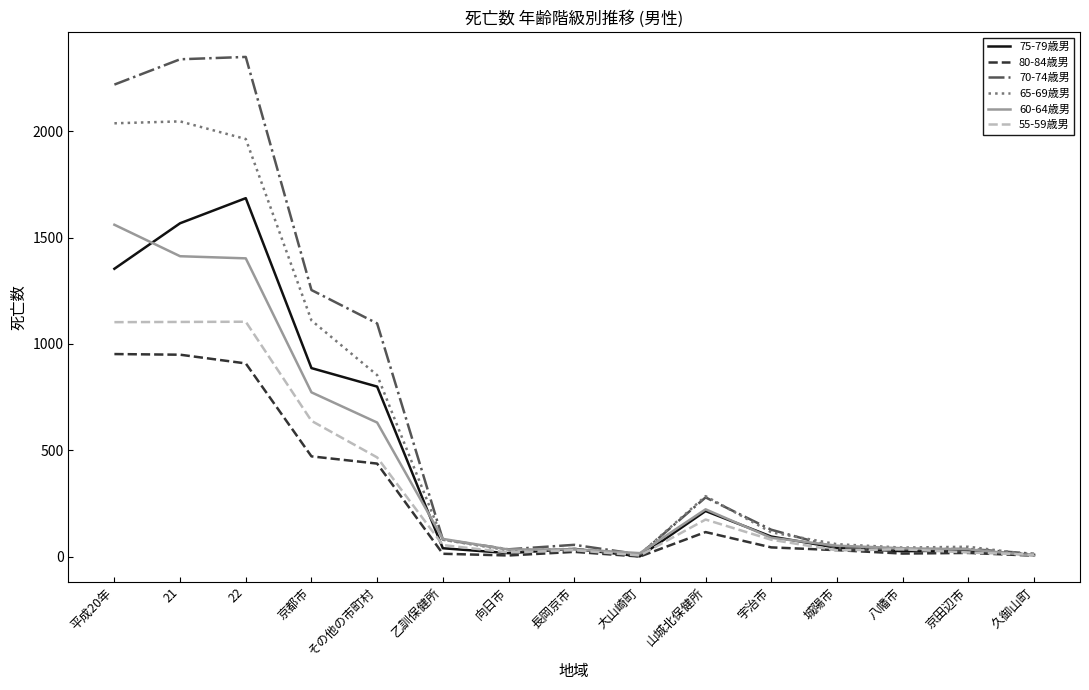

At which category does 75-79歳男 reach its first local peak?

22